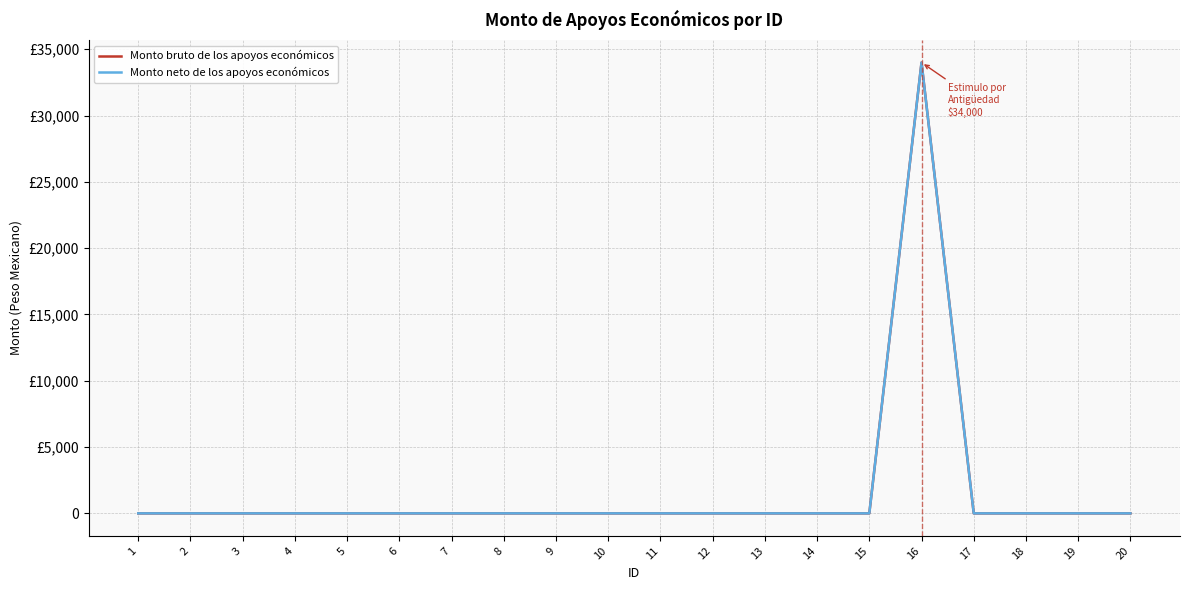

Reading right to left, transcribe all the data shown in this chart.

Monto bruto de los apoyos económicos: 0	0	0	0	34000	0	0	0	0	0	0	0	0	0	0	0	0	0	0	0
Monto neto de los apoyos económicos: 0	0	0	0	34000	0	0	0	0	0	0	0	0	0	0	0	0	0	0	0